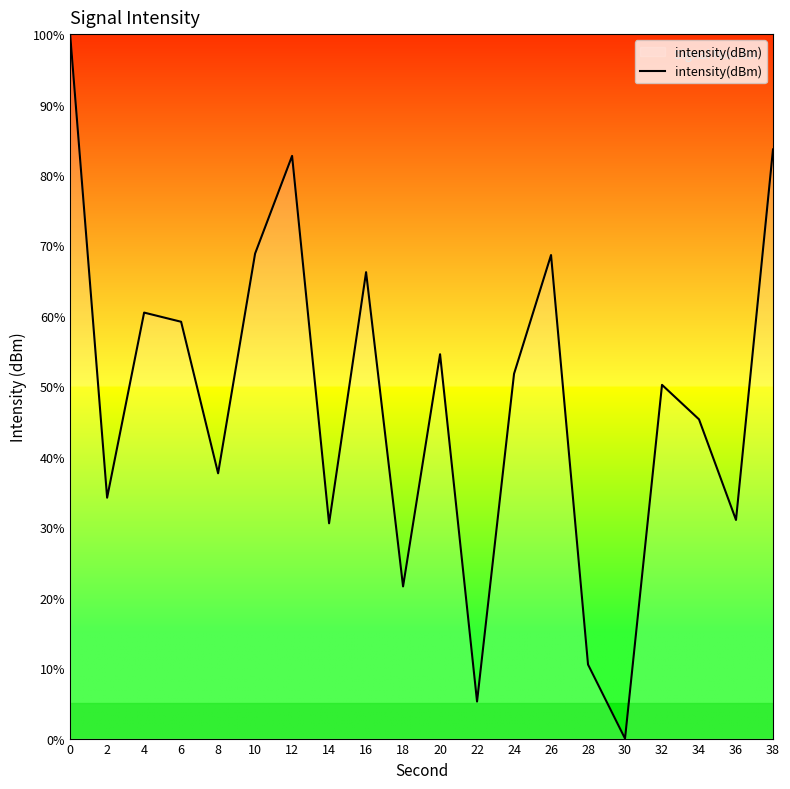

Between 34 and 22, which is larger?

34